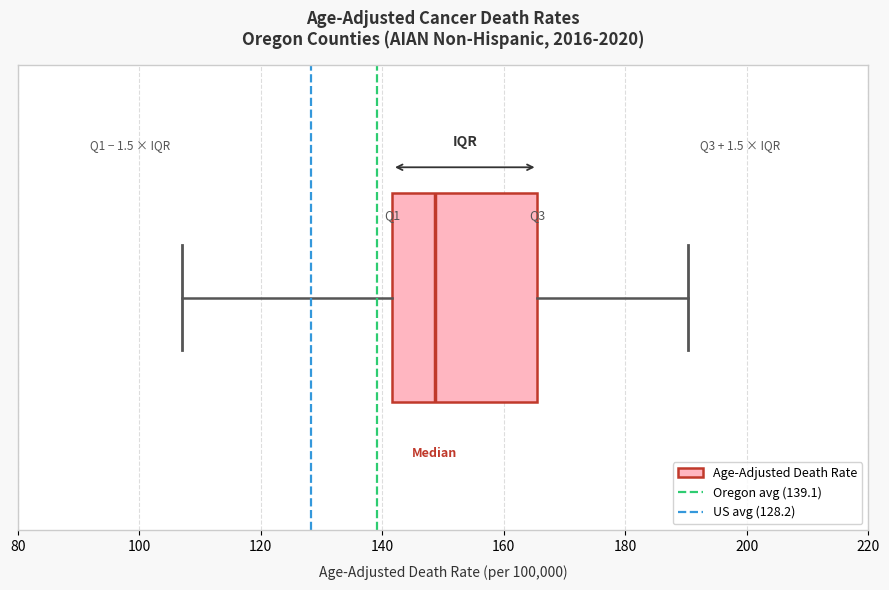

Where does the median line of the box sit on the x-axis? The values are not printed on the chart, so give them approximately, as read against the axis.

148